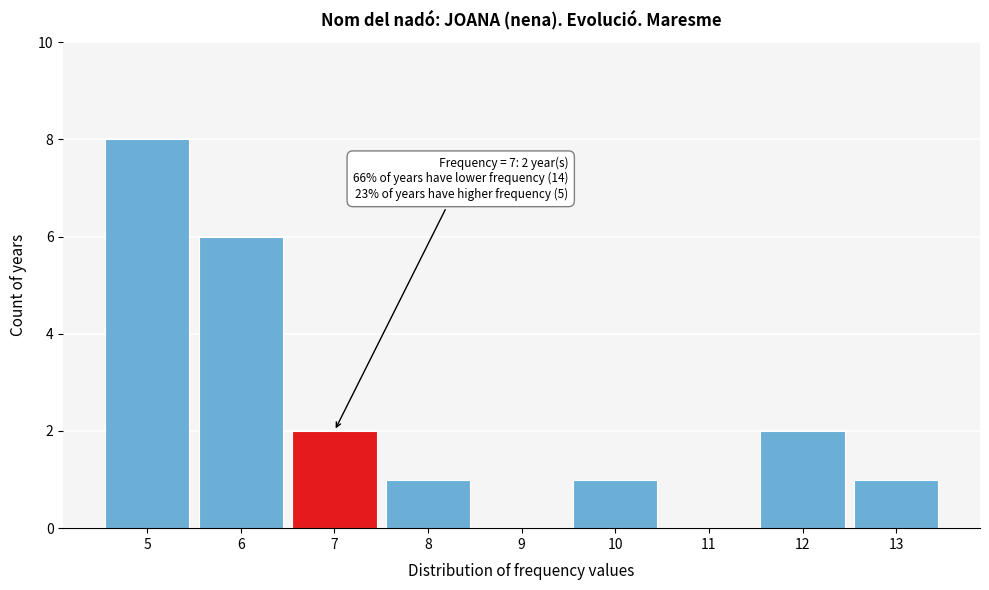

Reading left to right, extract all data points from this chart.

5=8	6=6	7=2	8=1	9=0	10=1	11=0	12=2	13=1